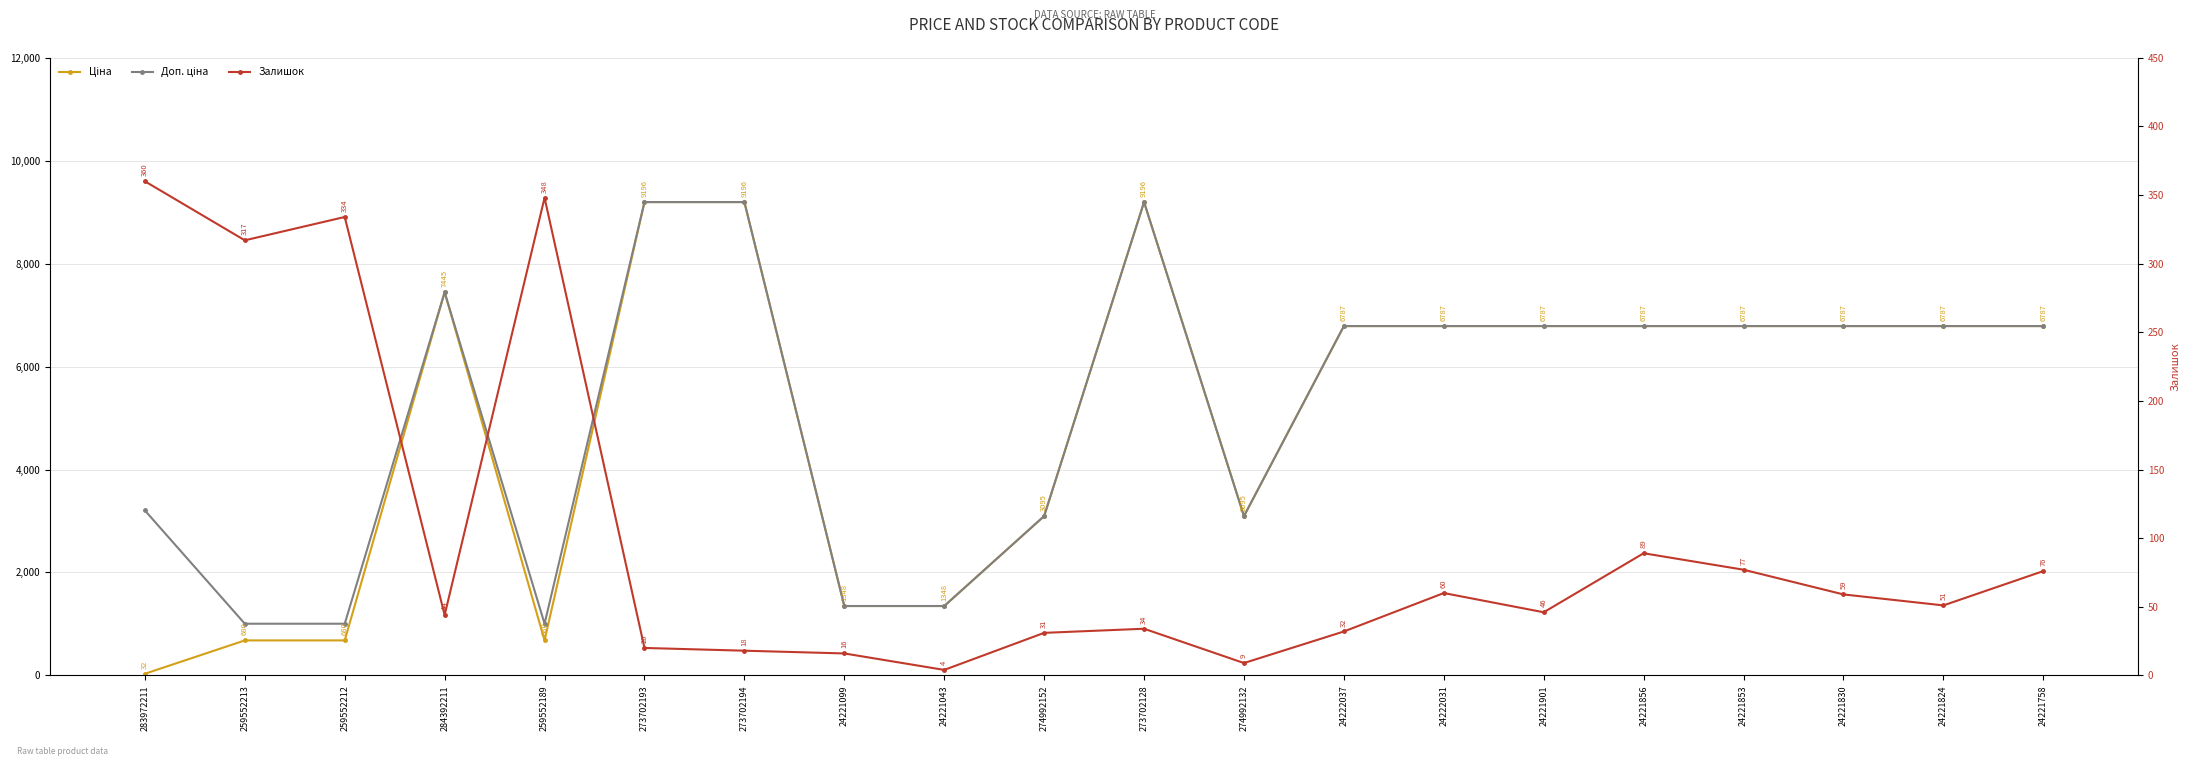

What are all the series names shown in the legend?

Ціна, Доп. ціна, Залишок